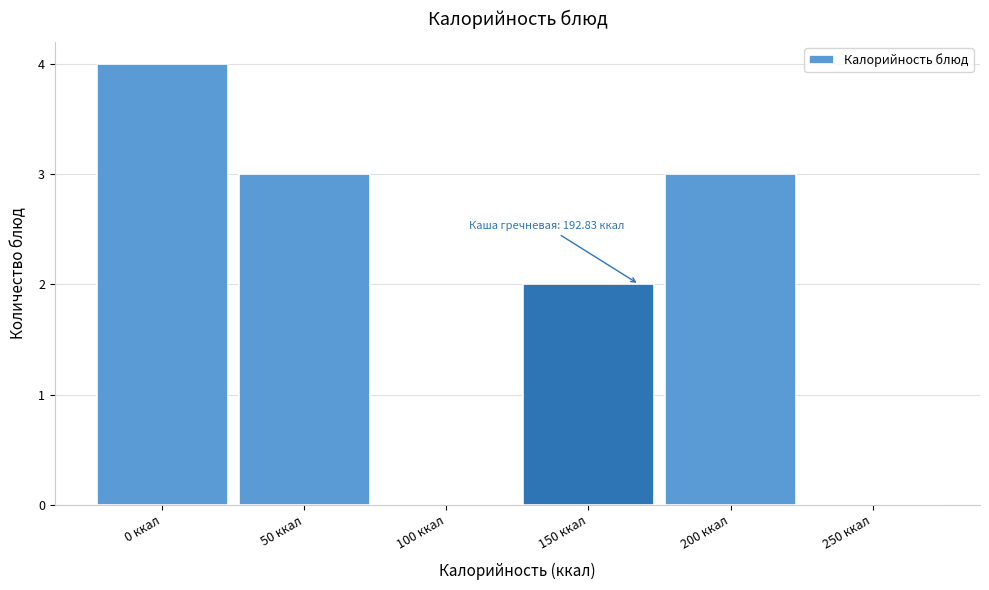

Reading left to right, transcribe all the data shown in this chart.

0 ккал=4	50 ккал=3	100 ккал=0	150 ккал=2	200 ккал=3	250 ккал=0